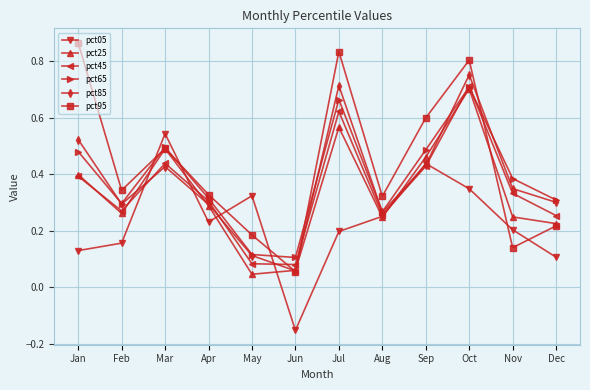

What is the total value across all series at Mar?

2.9